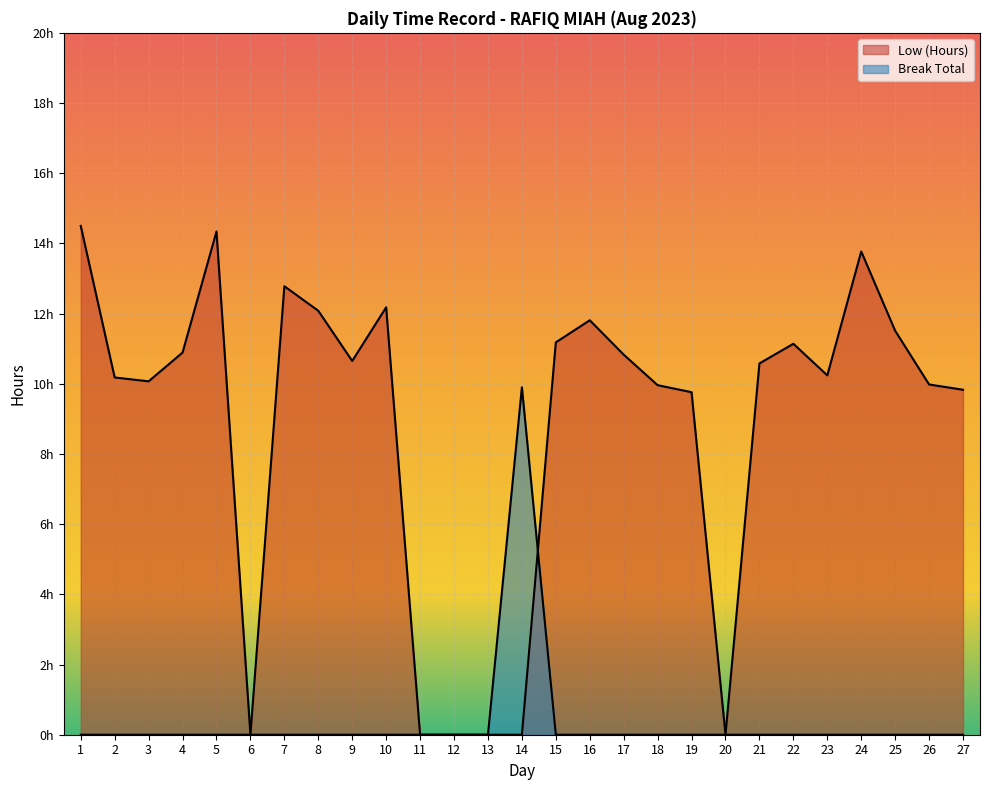

How many lines are shown in the chart?

2